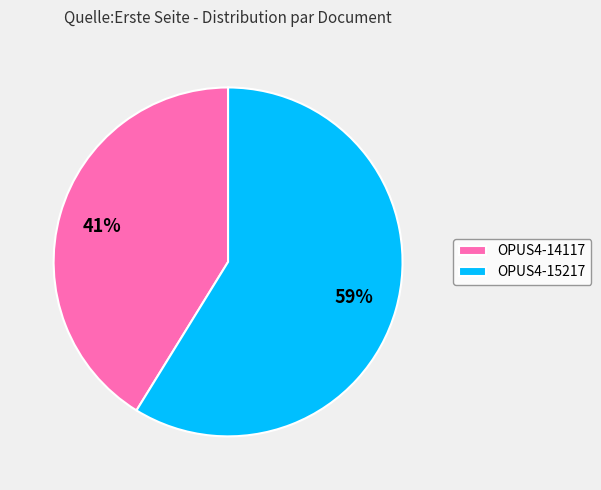

Which has a higher value, OPUS4-15217 or OPUS4-14117?

OPUS4-15217